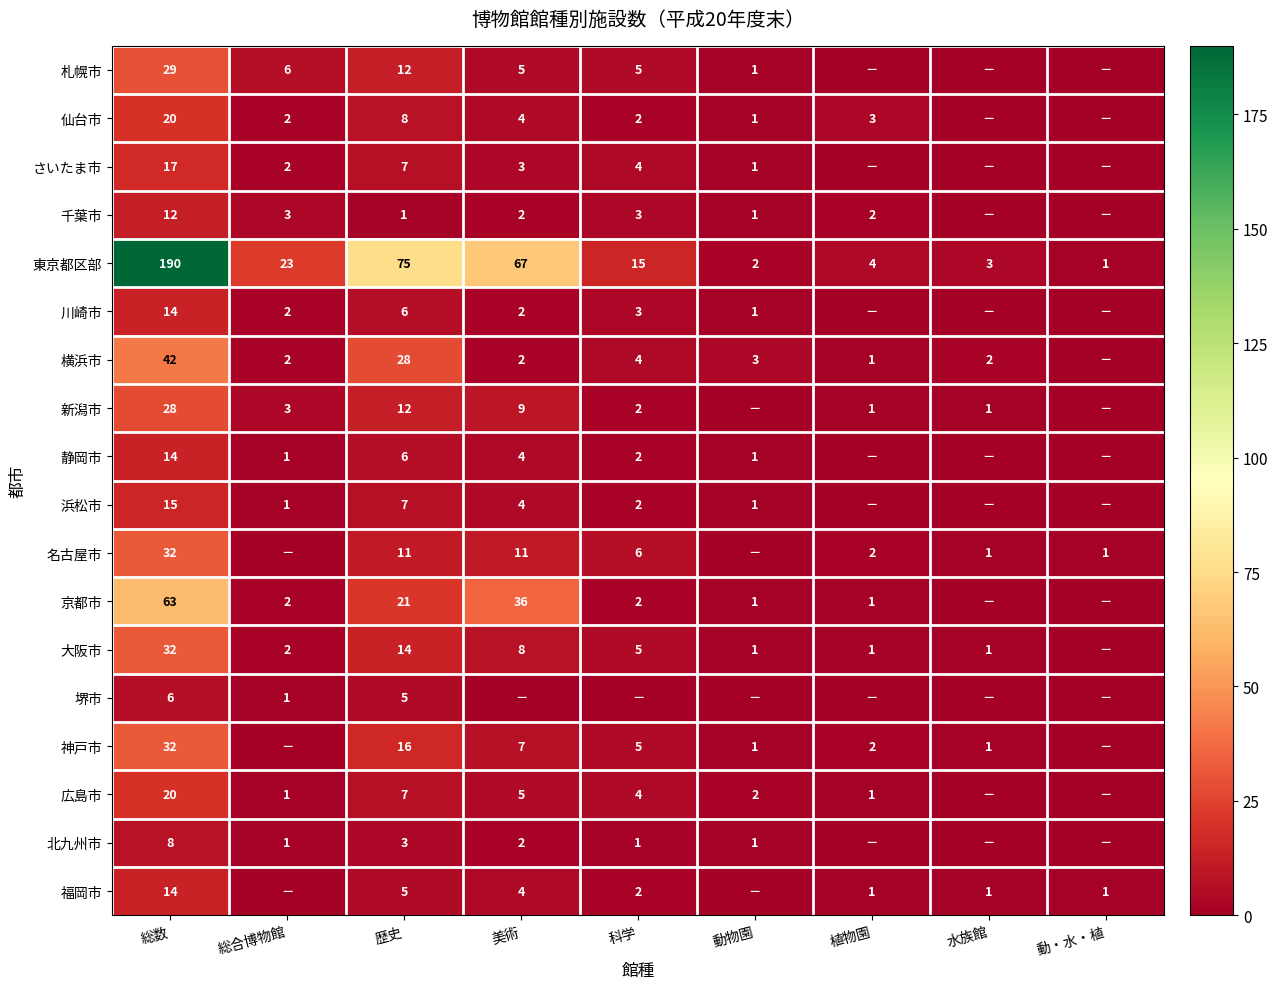

At how many categories does at least one series exceed 144?

1